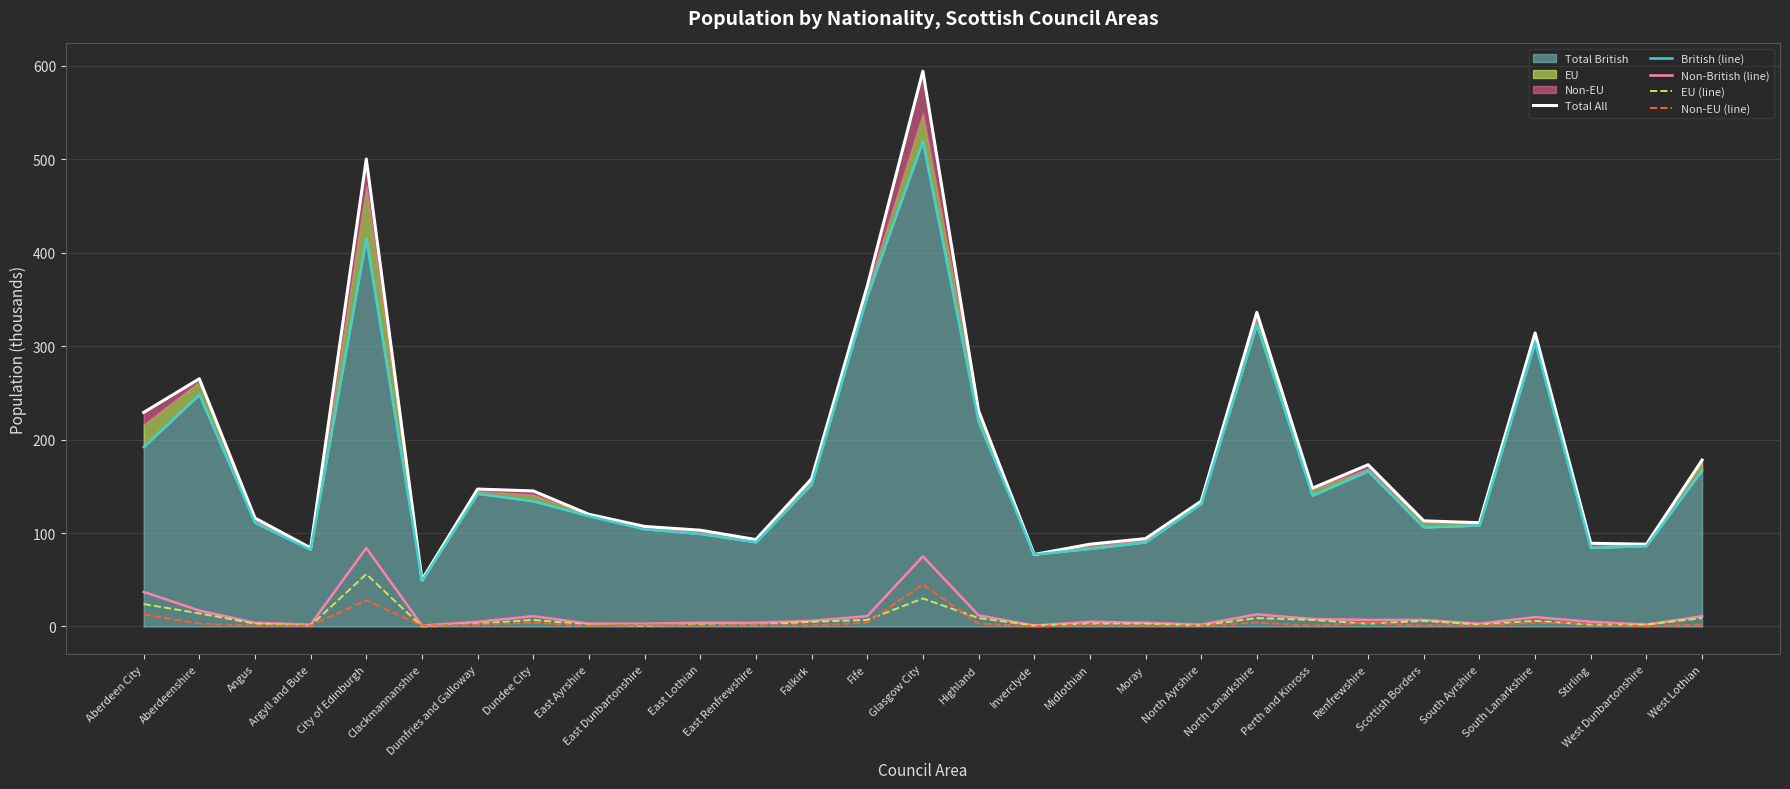

How many positive values does the Non-EU (line) series have?

27